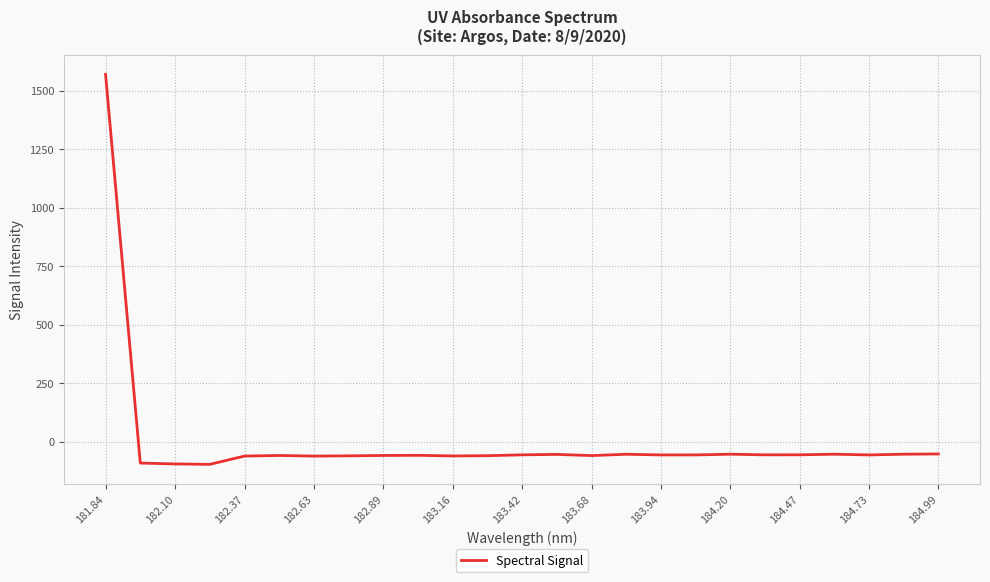

What is the minimum value shown in the chart?

-96.7